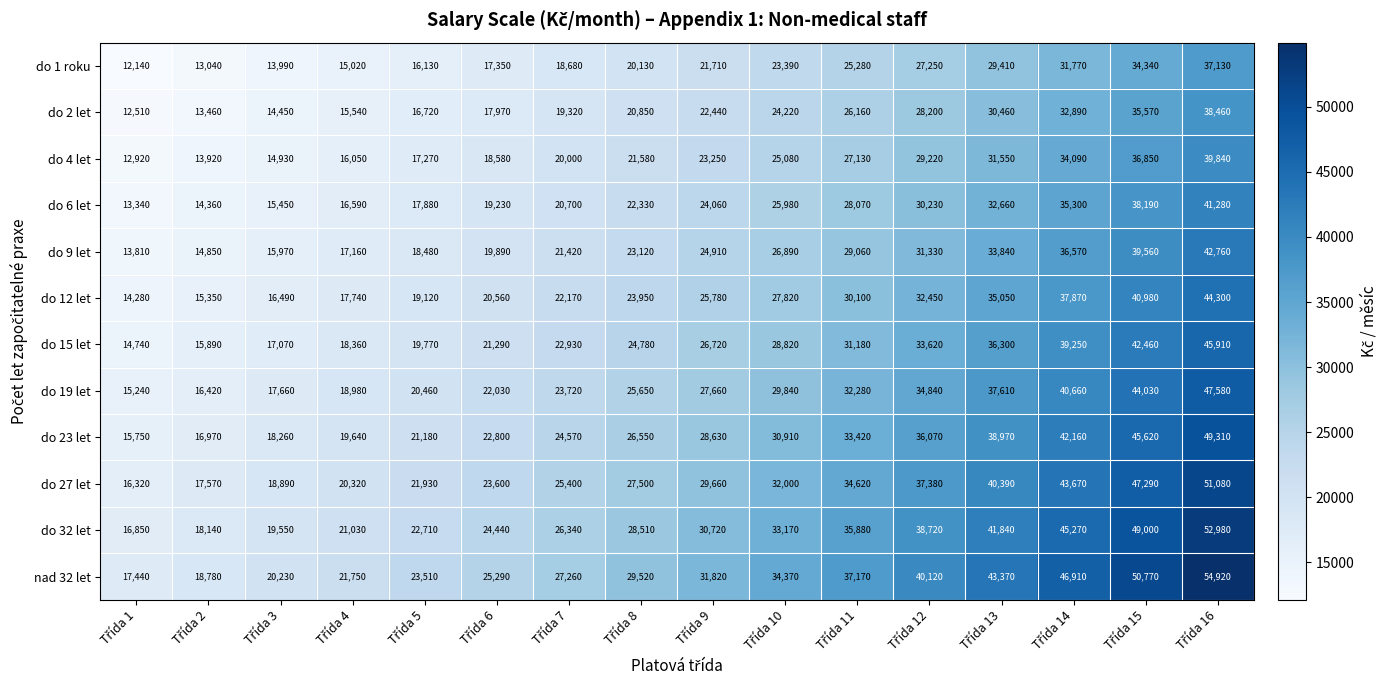

List the series in order of their peak value, lowest first.

do 1 roku, do 2 let, do 4 let, do 6 let, do 9 let, do 12 let, do 15 let, do 19 let, do 23 let, do 27 let, do 32 let, nad 32 let